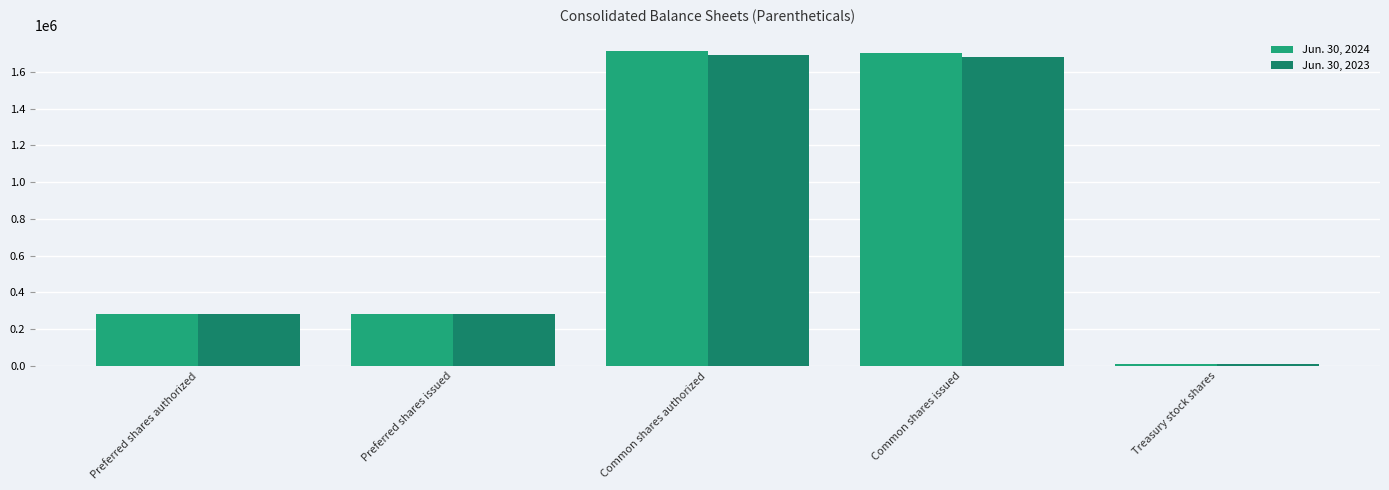

What position from the right is Preferred shares authorized?

5